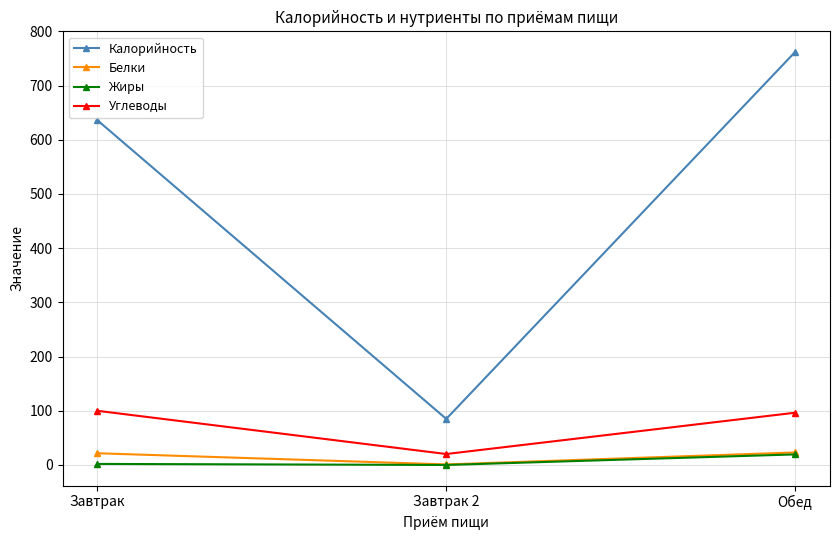

At which label does Жиры first exceed 1?

Завтрак